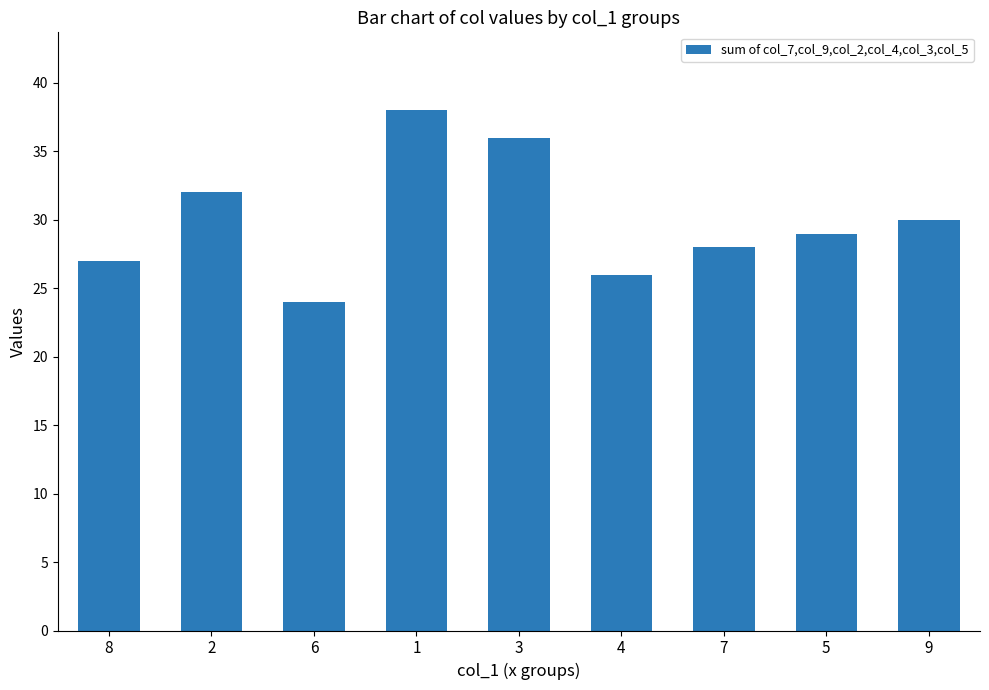

What is the difference between the values at 2 and 3?

4